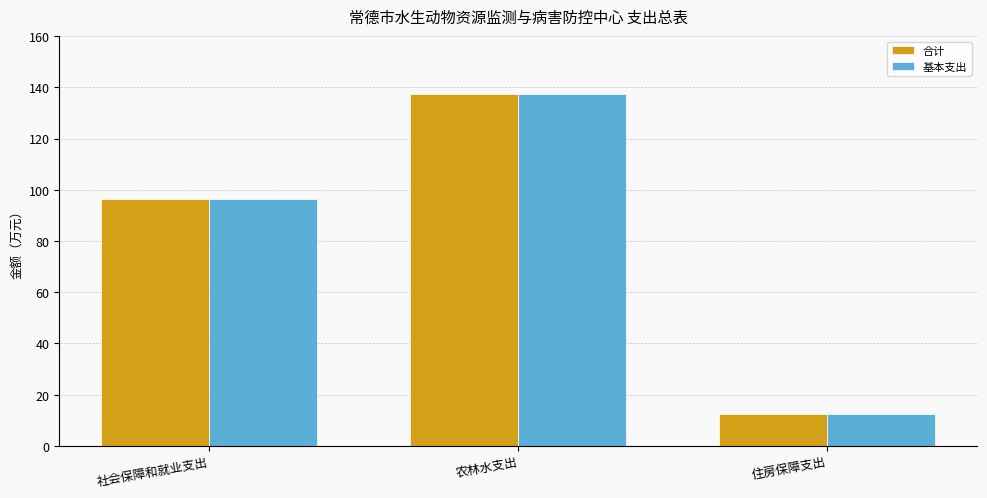

The 基本支出 series shows 96.4 at 社会保障和就业支出. True or false?

True